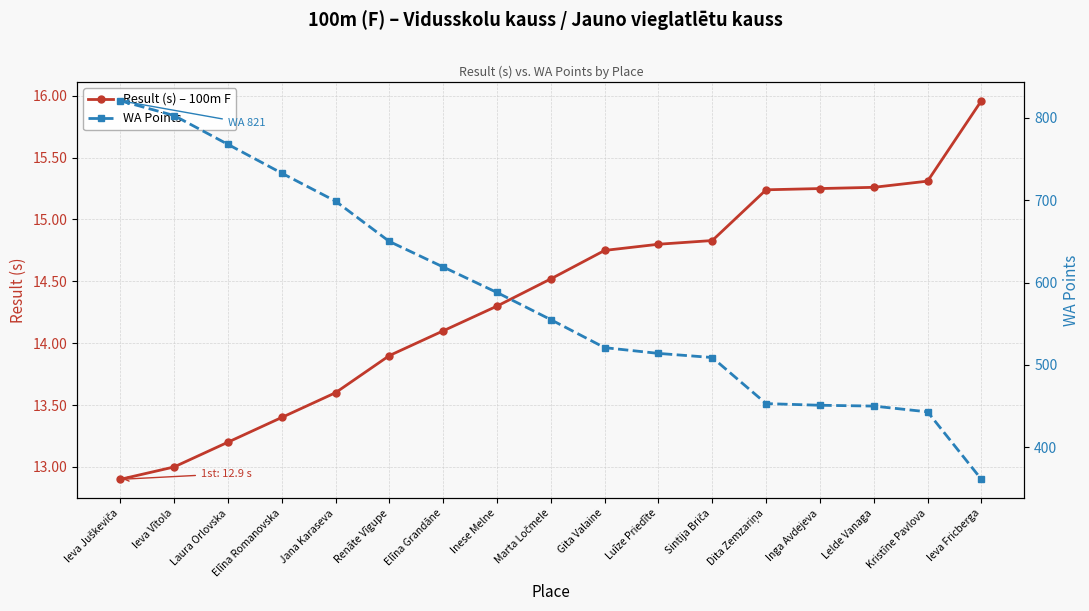

Which series has the largest total across all categories?

WA Points